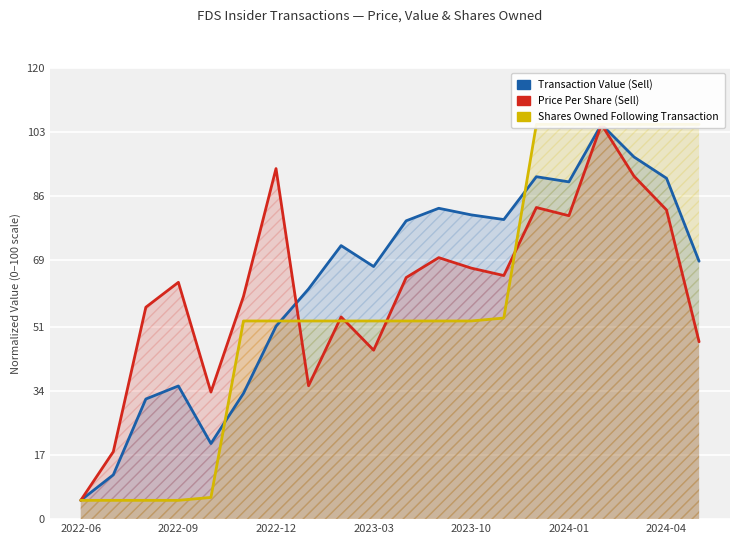

True or false: transactionPricePerShare (S) has more than 1 interior local peaks.

True